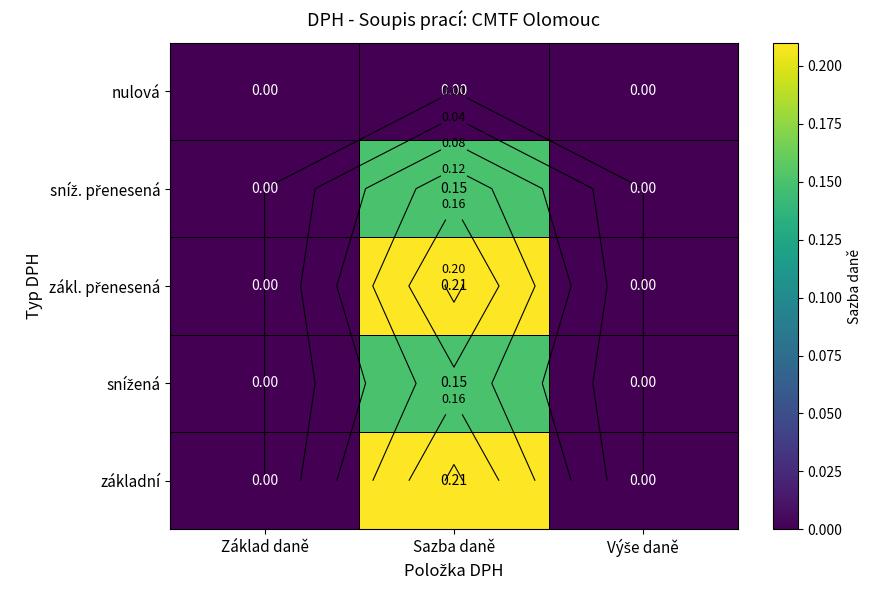

Between Sazba daně and Základ daně, which is larger?

Sazba daně